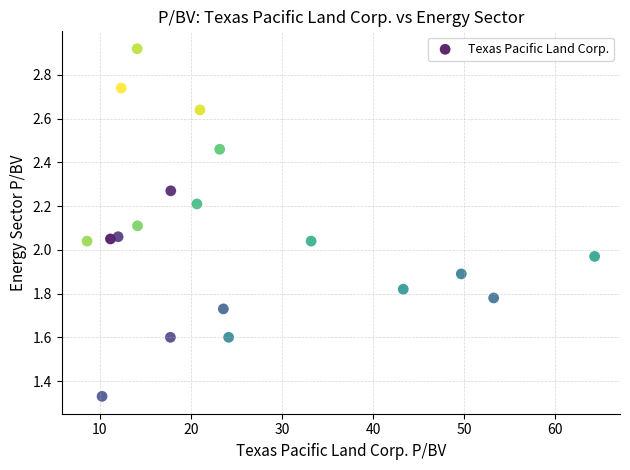

What is the range of Y values (max minus min)?

1.6